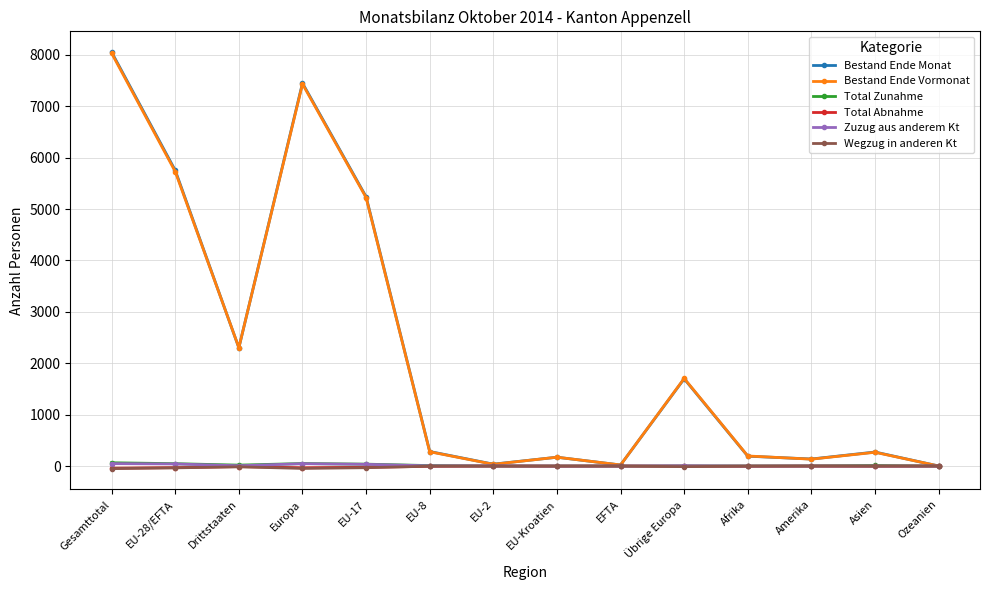

Is the value of Bestand Ende Monat at Übrige Europa greater than the value of Bestand Ende Vormonat at Drittstaaten?

No